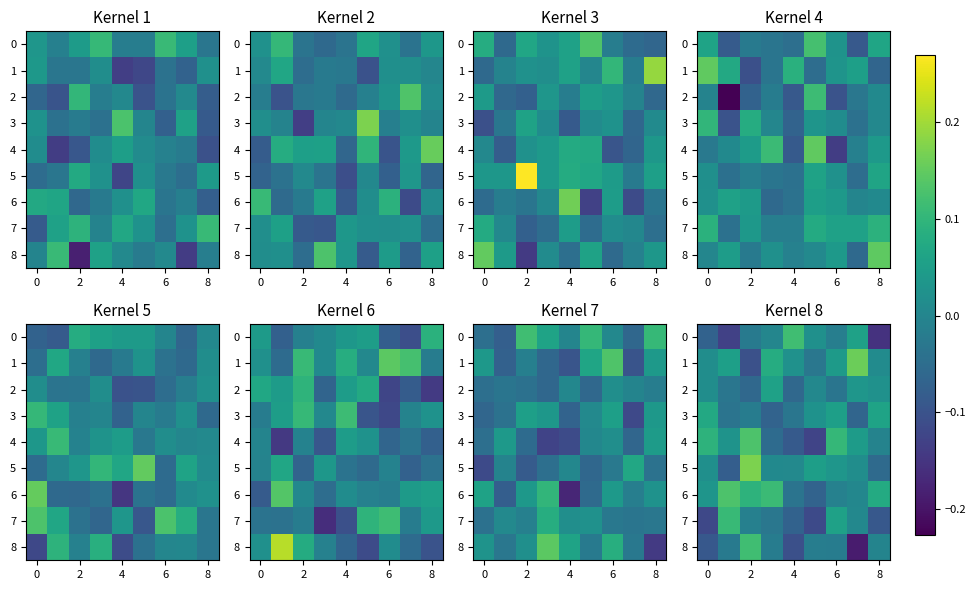

Which category has the highest value in the 8 series?

2